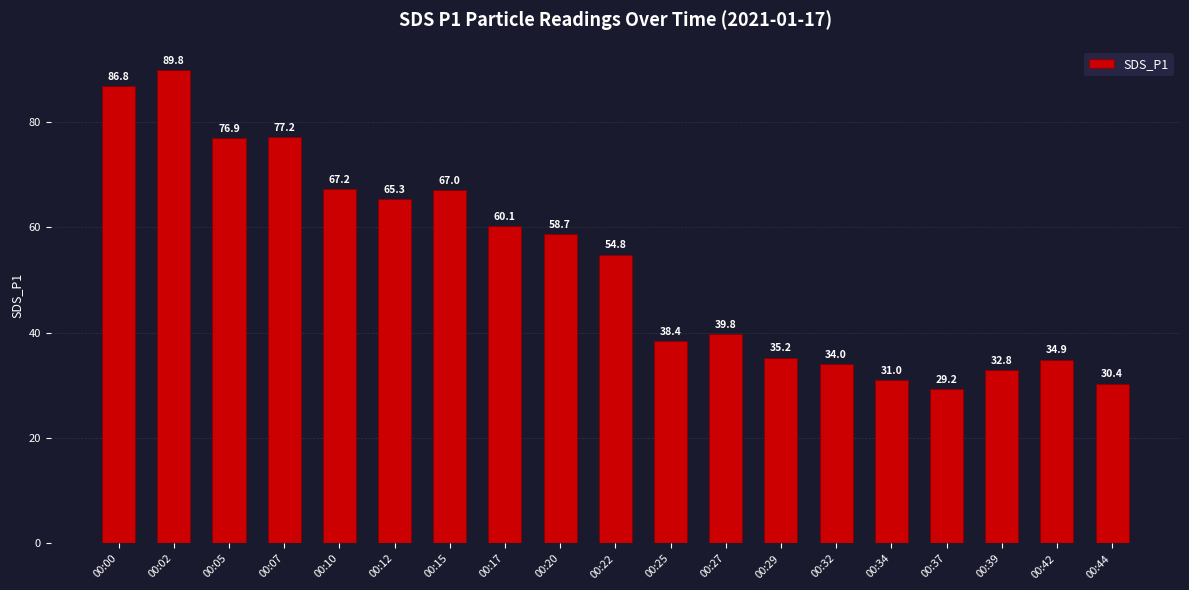

At which label is the value closest to 59?

00:20